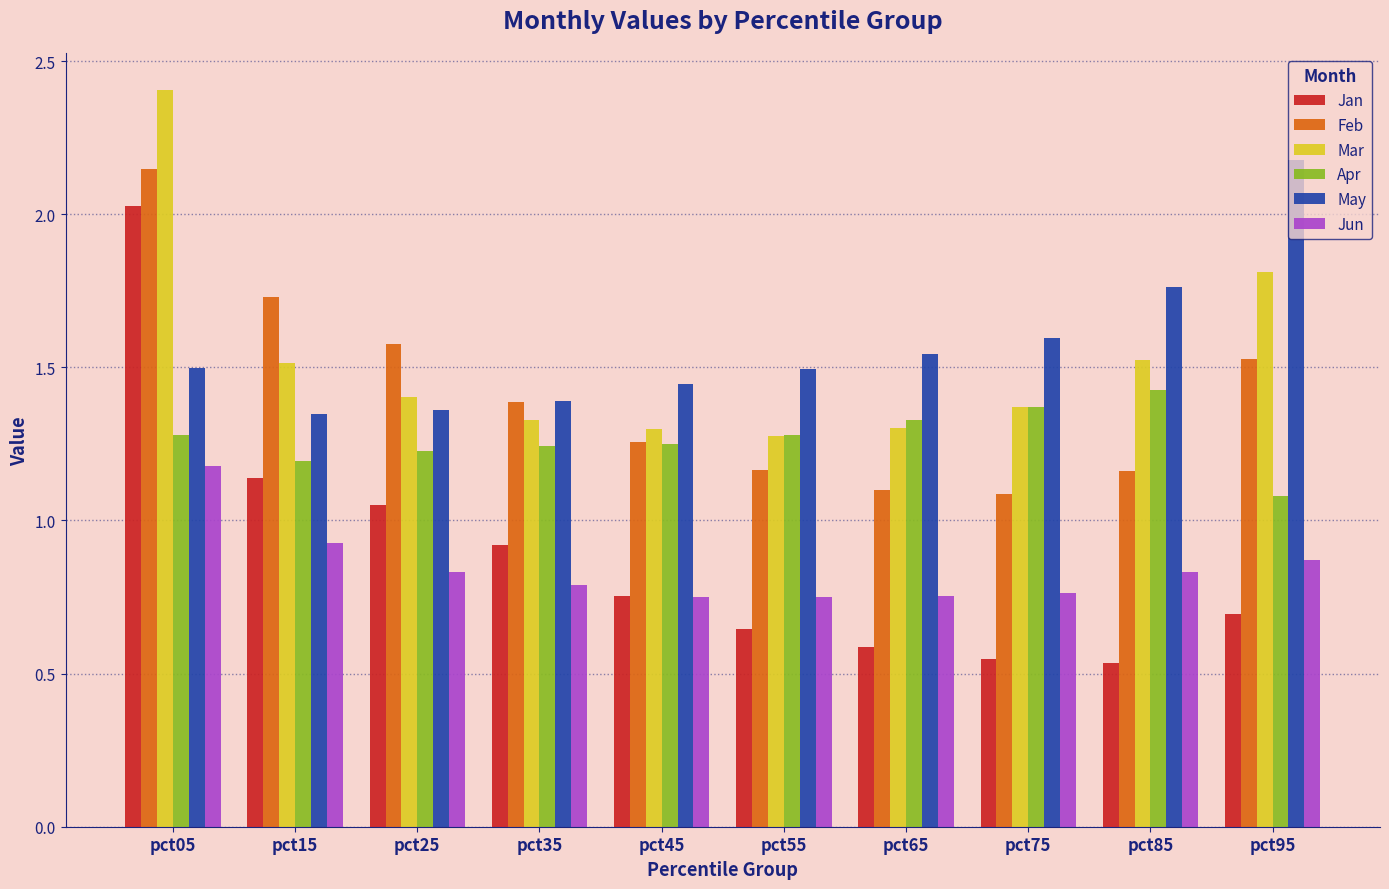

What is the value of the May bar at the 8th from the left?

1.6